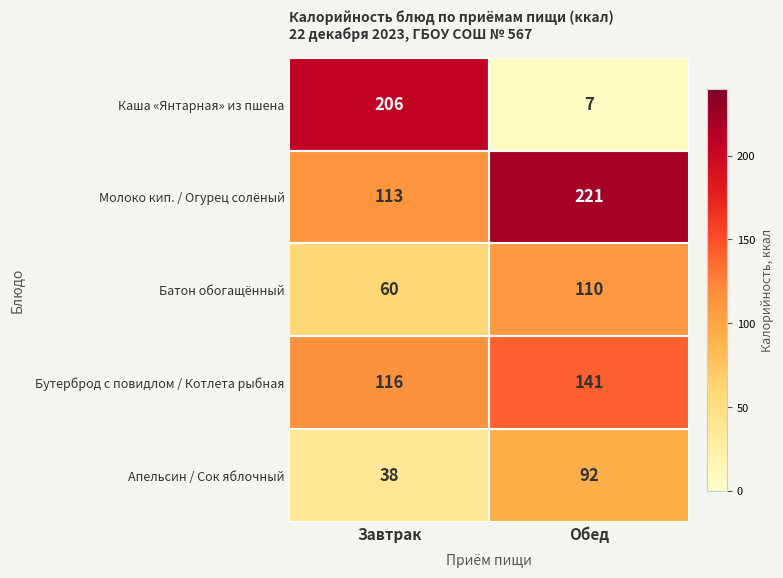

At which category is the sum across all series the highest?

Обед